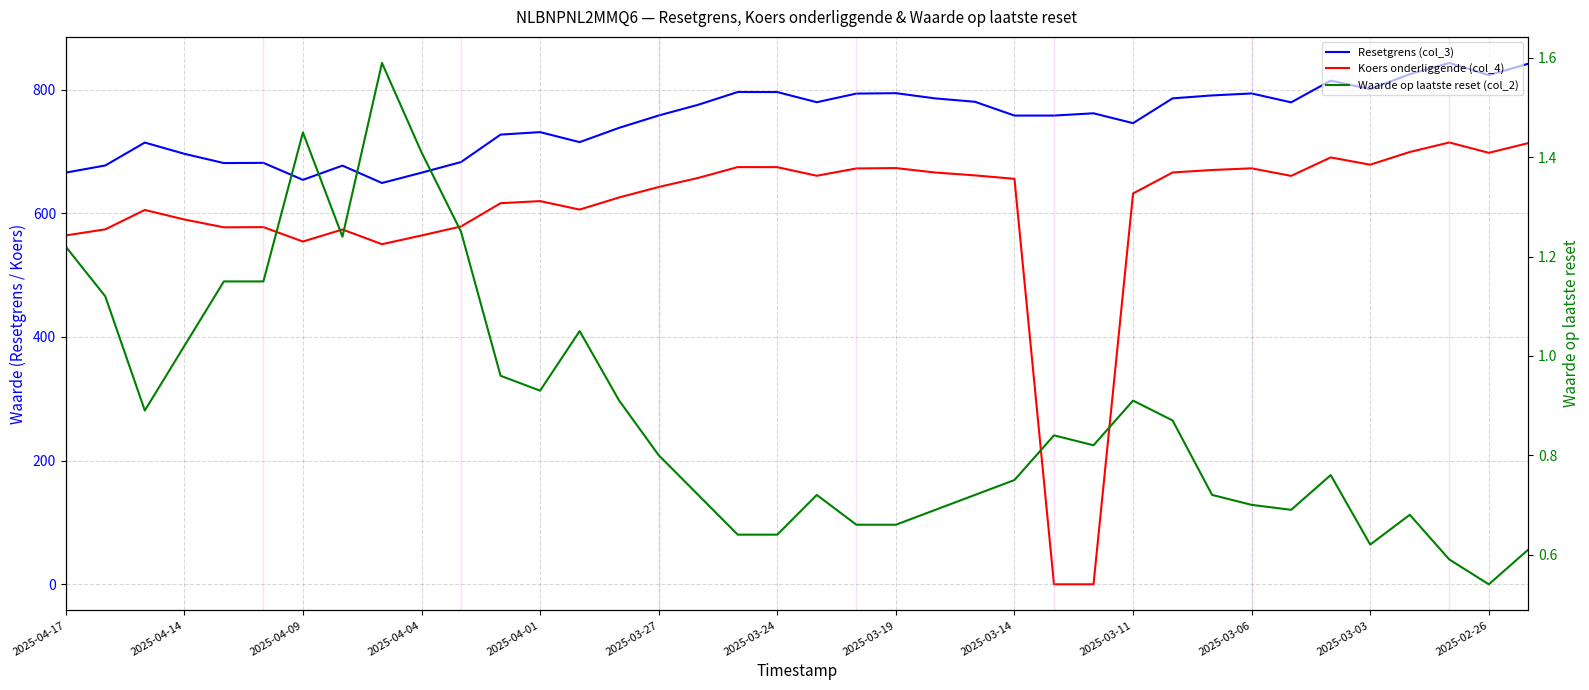

What is the total value across all series at 28?

1452.8